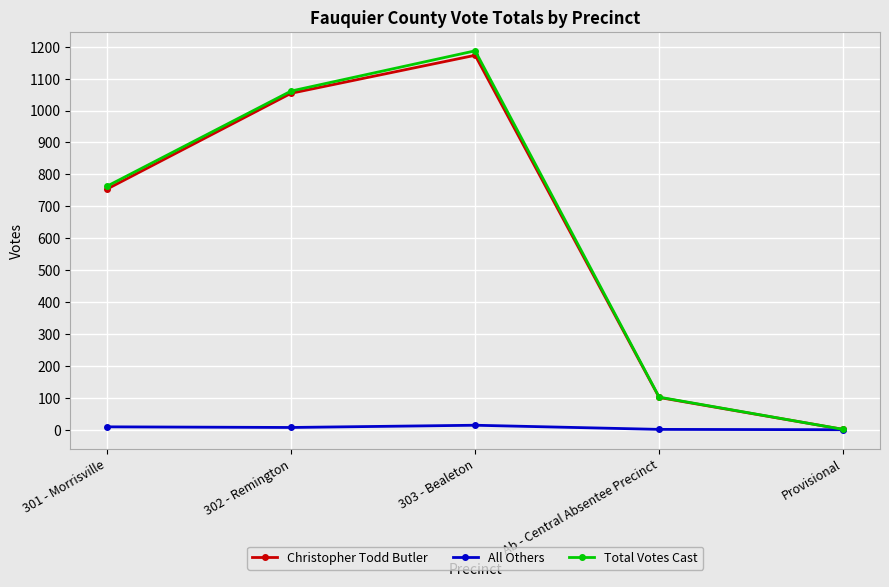

Is the value of Total Votes Cast at 303 - Bealeton greater than the value of All Others at 301 - Morrisville?

Yes